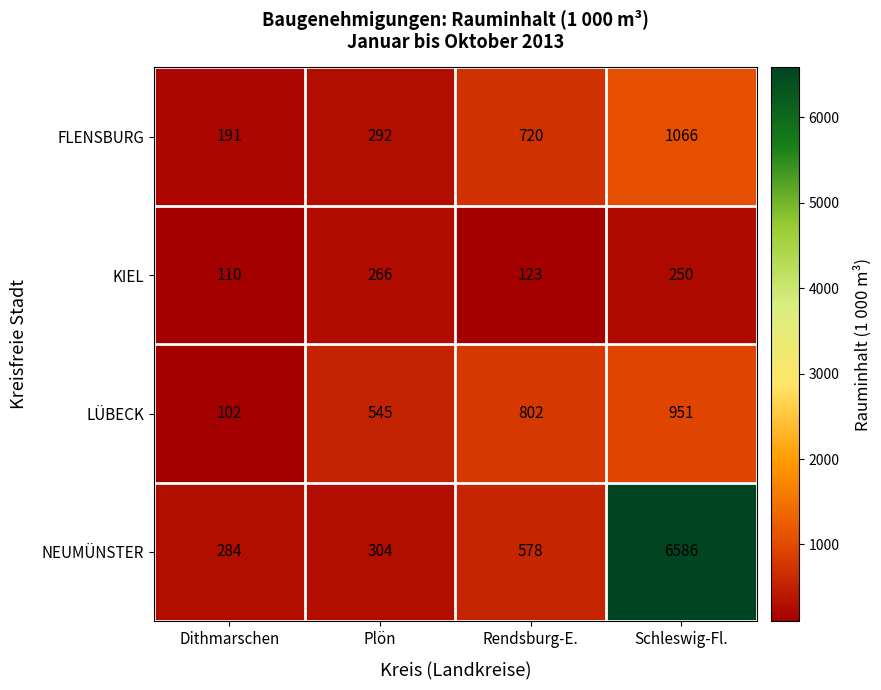

At which label is FLENSBURG closest to 628?

Rendsburg-E.